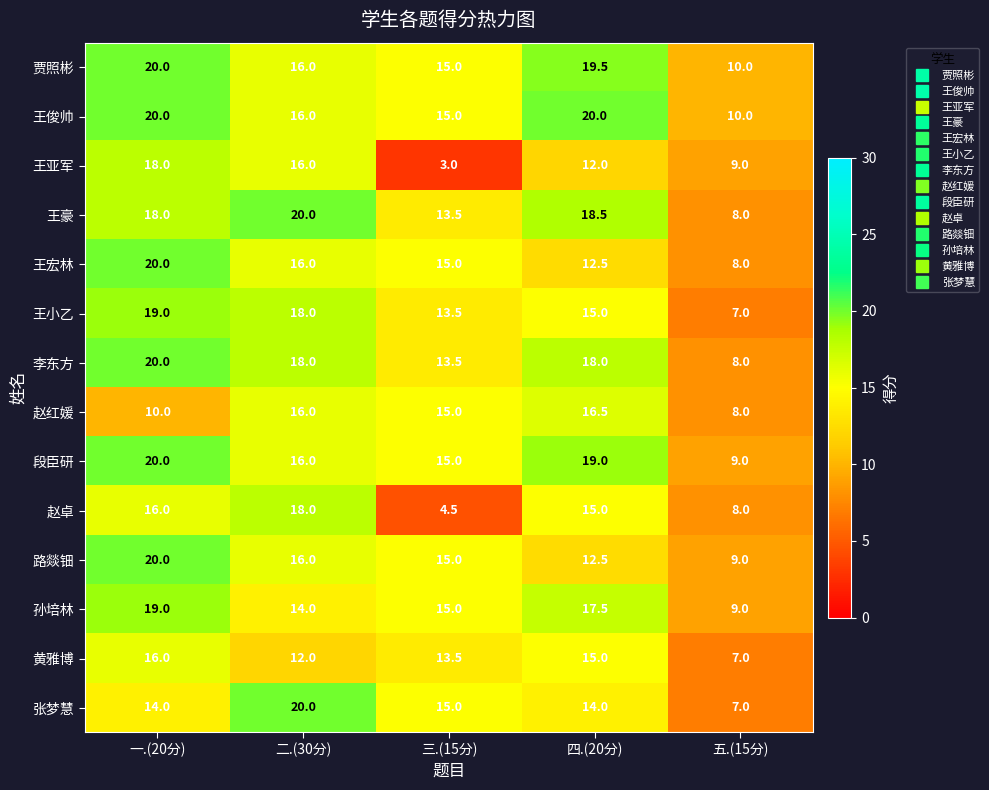

What value does the 黄雅博 series have at 四.(20分)?

15.0